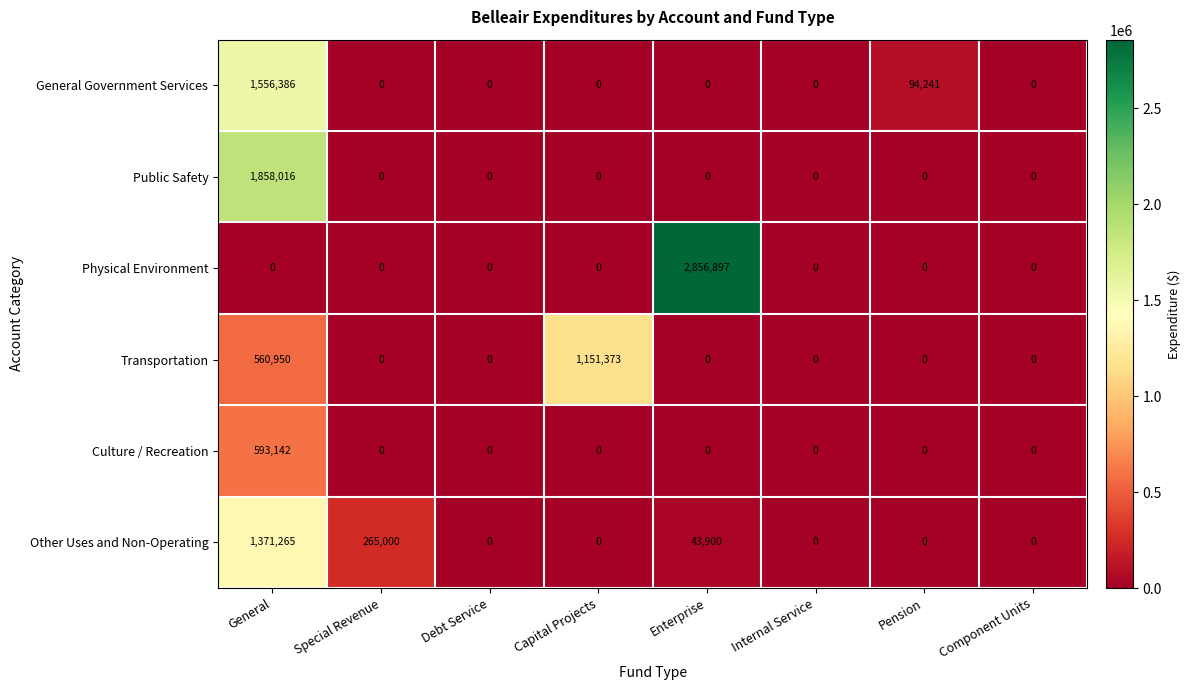

True or false: Other Uses and Non-Operating has a value of 0 at Internal Service.

True